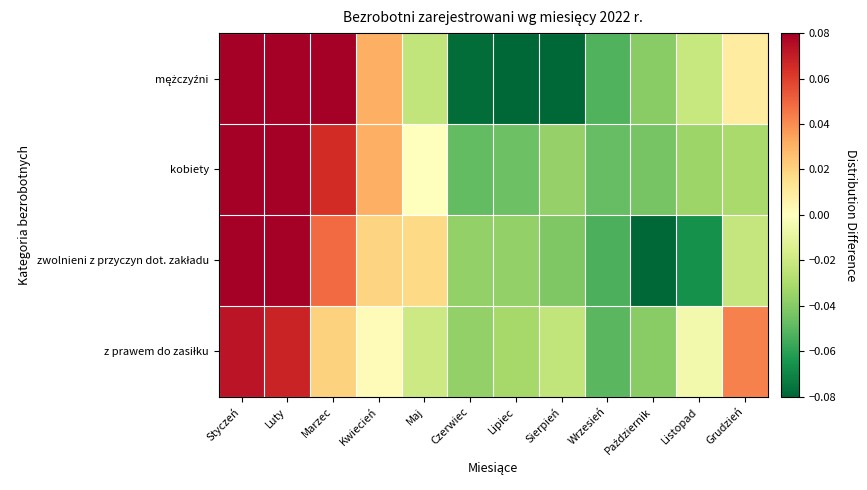

Rank the series by their maximum value, from lowest to highest.

z prawem do zasiłku, kobiety, mężczyźni, zwolnieni z przyczyn dot. zakładu